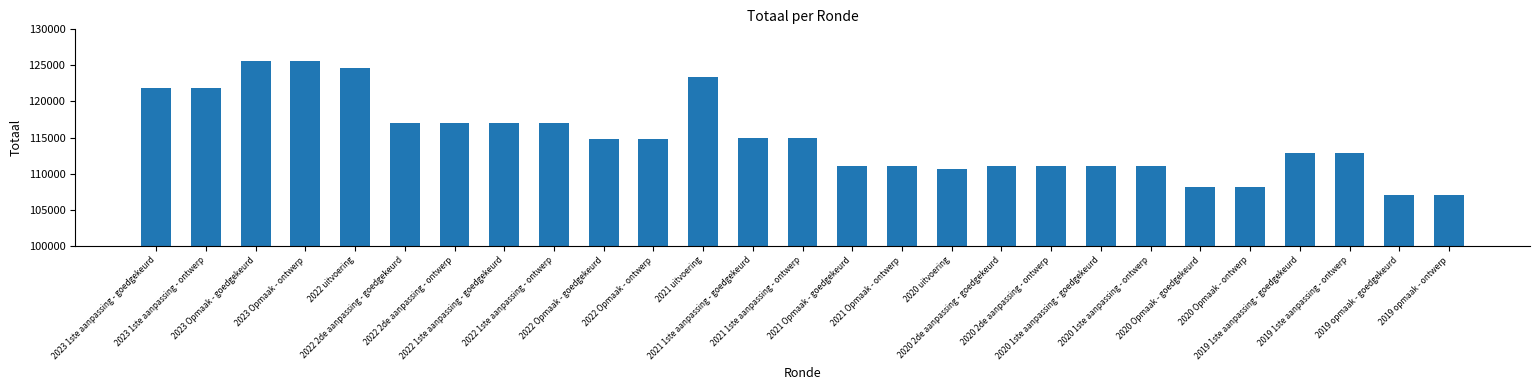

What is the smallest value displayed?

106974